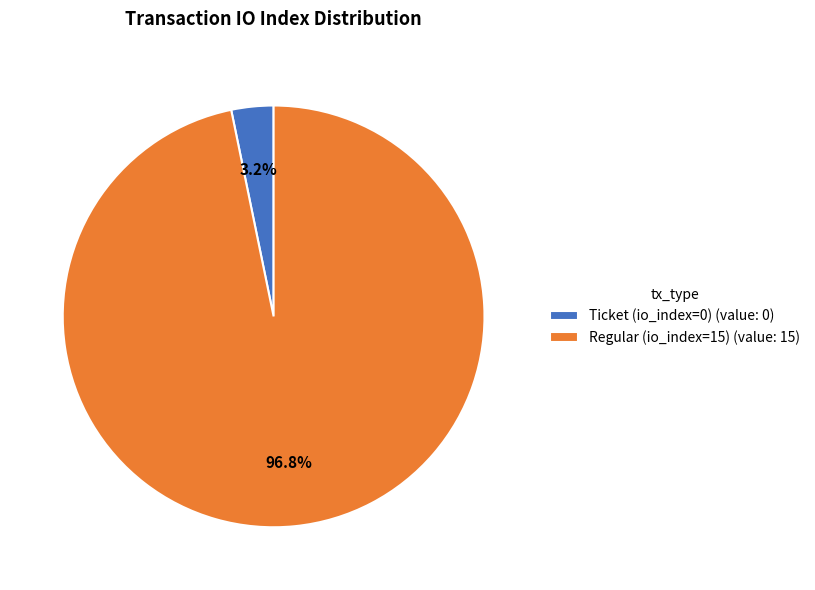

Count the number of slices in the pie.

2